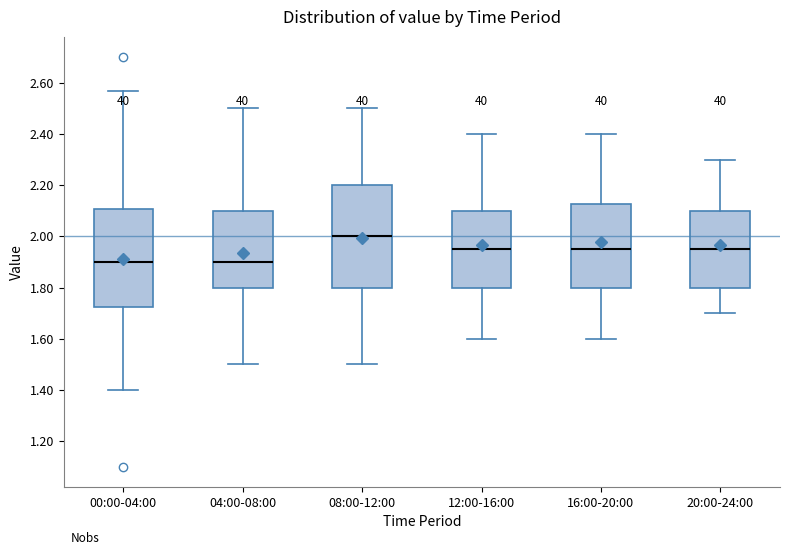

Where is the lower edge of the box for 08:00-12:00 on the y-axis? The values are not printed on the chart, so give them approximately, as read against the axis.

1.80